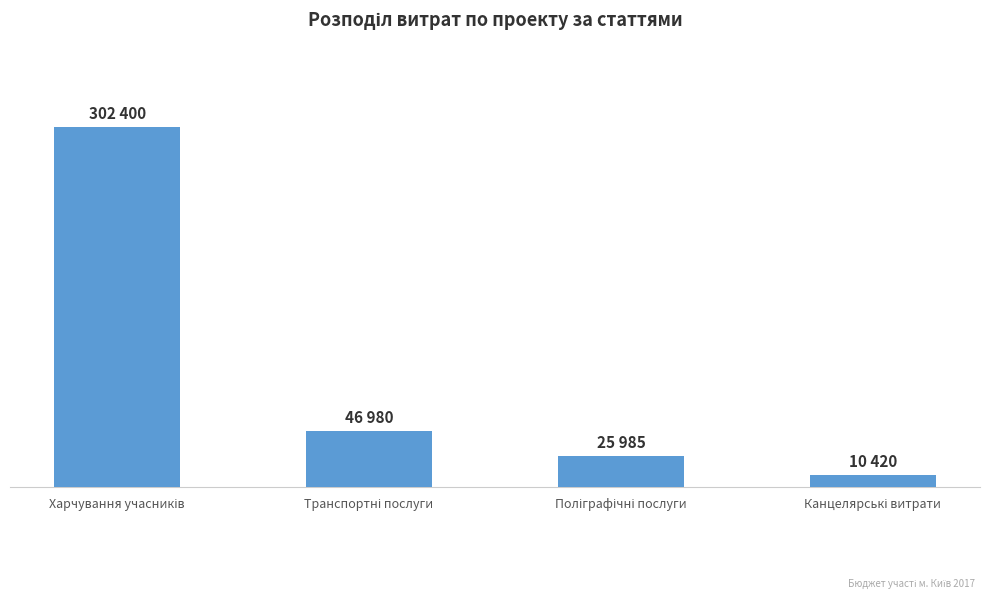

Where does the data first go above 46980?

Харчування учасників